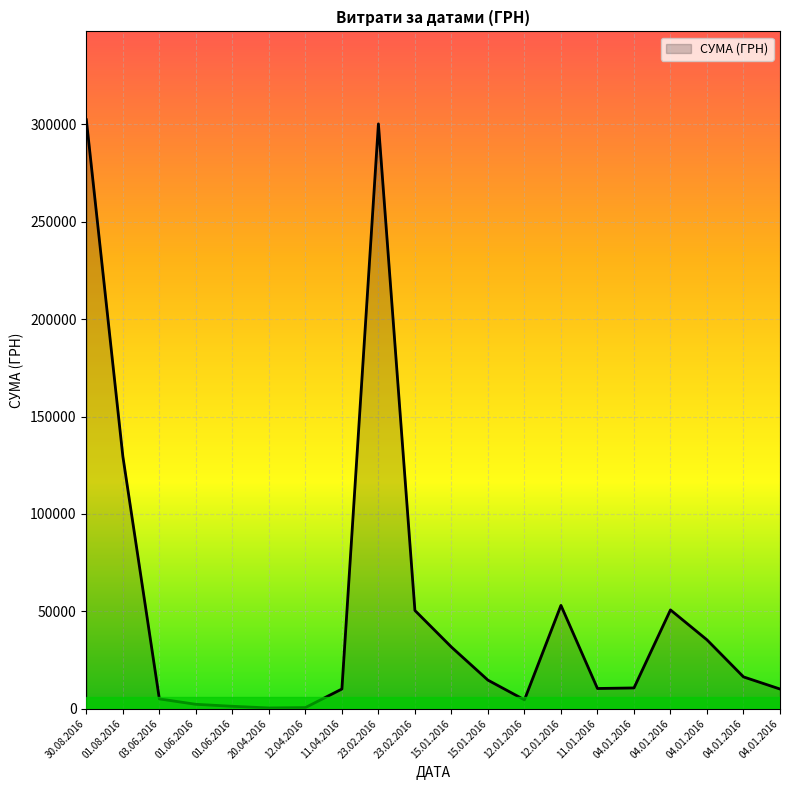

The chart shows a value of 1258.0 at 01.06.2016. True or false?

True